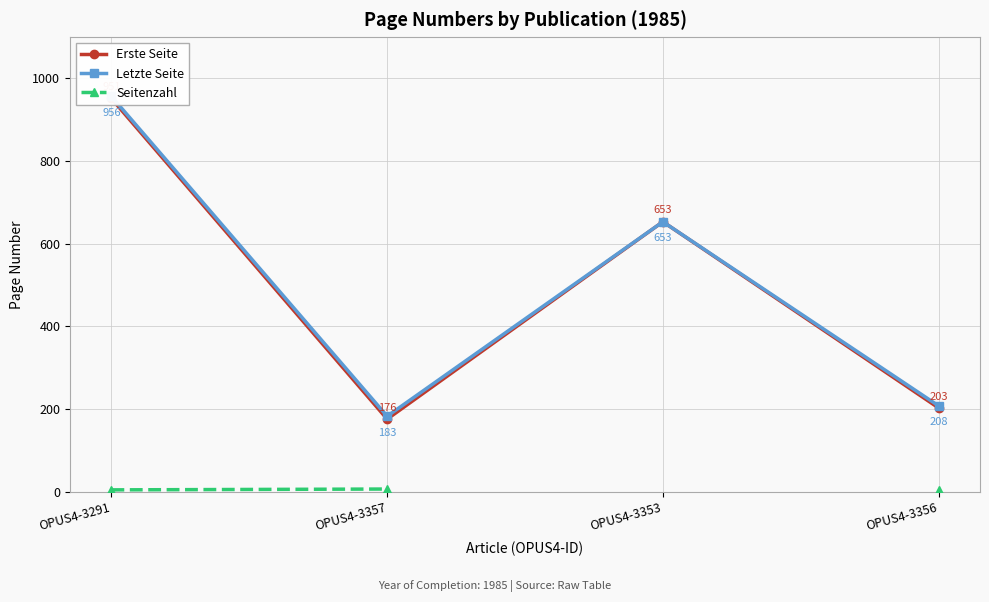

What is the label of the 3rd point from the left?

OPUS4-3353